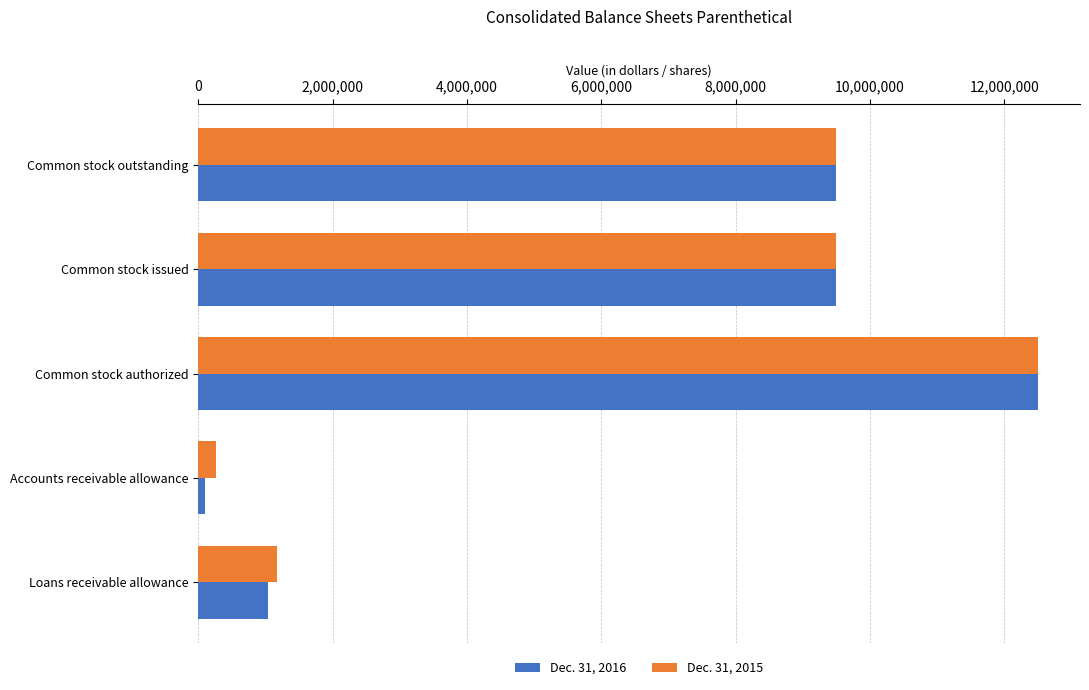

Which series has the largest range (max minus min)?

Dec. 31, 2016